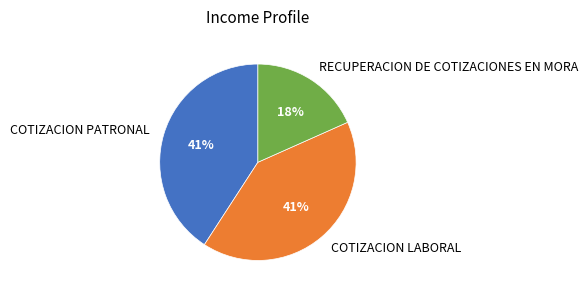

Which slice is the smallest?

RECUPERACION DE COTIZACIONES EN MORA